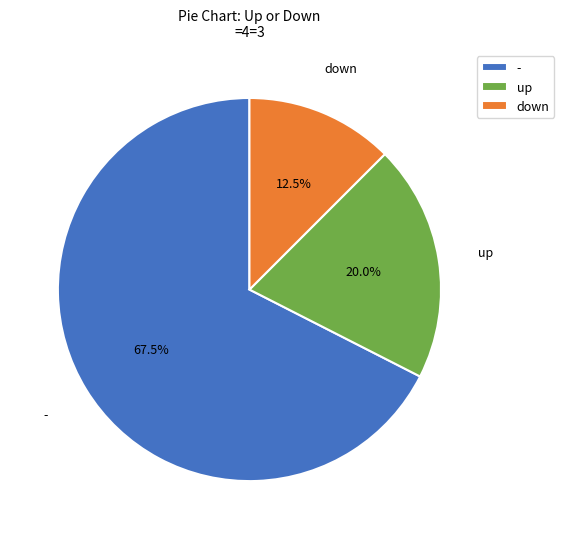

Which has a higher value, - or up?

-